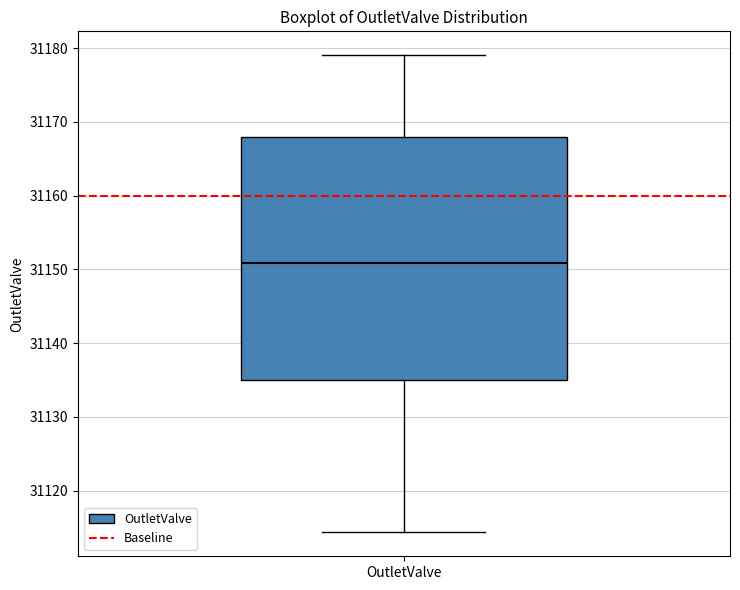

Where does the median line of the box for OutletValve sit on the y-axis? The values are not printed on the chart, so give them approximately, as read against the axis.

31151